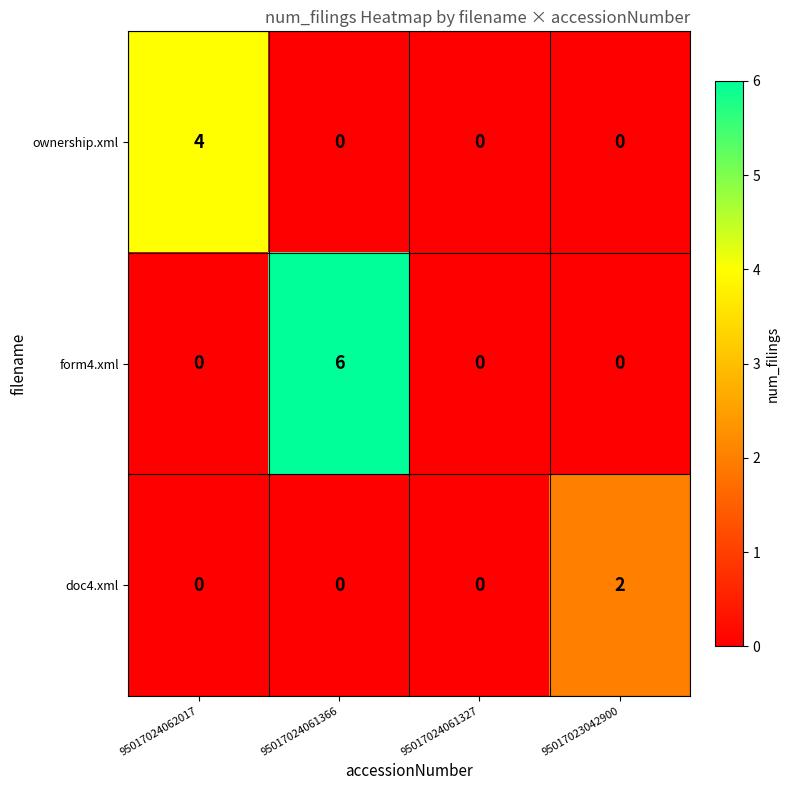

At which category is the sum across all series the highest?

95017024061366